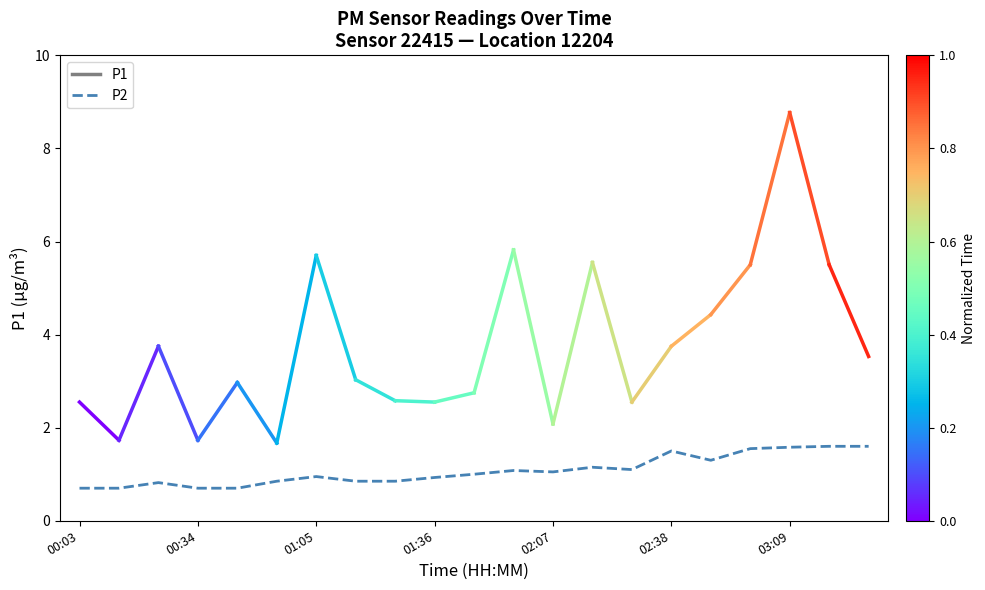

What is the minimum value shown in the chart?

0.7